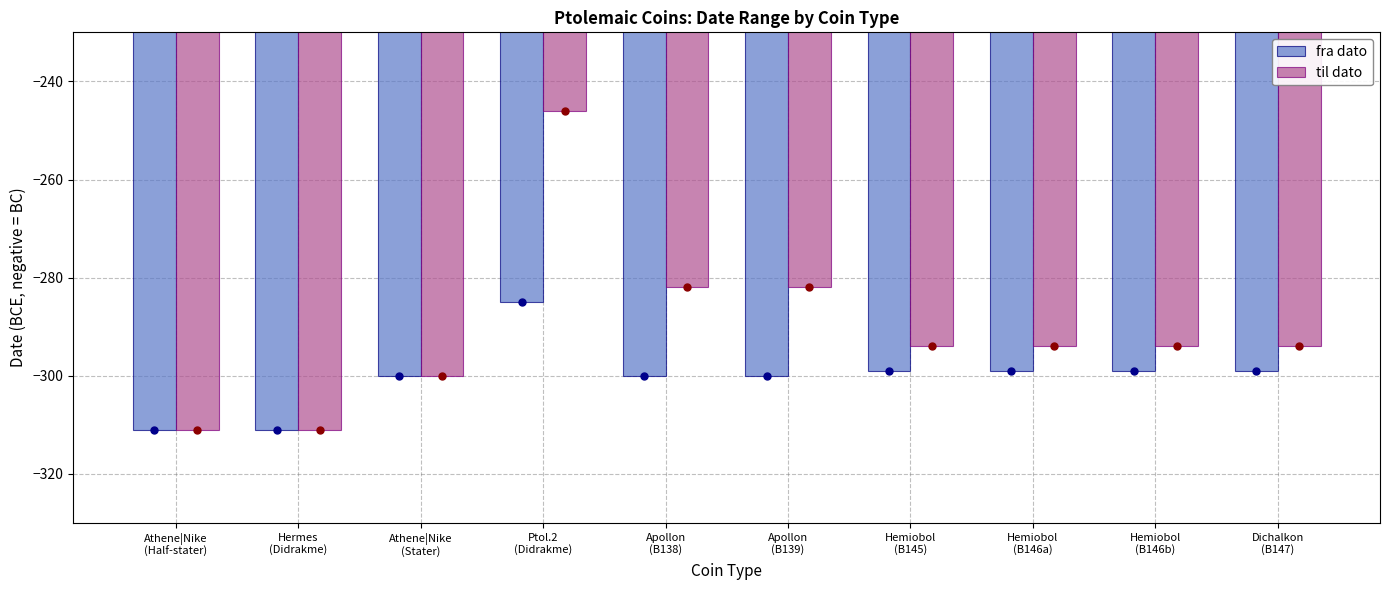

Reading left to right, list all the values displayed in this chart.

fra dato: -311	-311	-300	-285	-300	-300	-299	-299	-299	-299
til dato: -311	-311	-300	-246	-282	-282	-294	-294	-294	-294